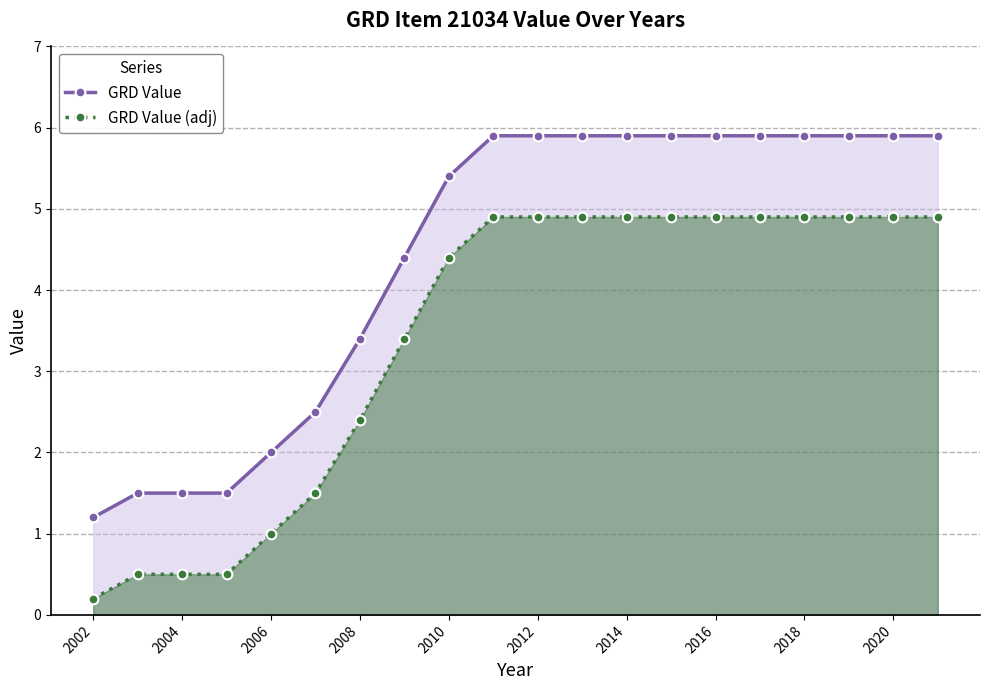

Reading left to right, extract all data points from this chart.

GRD Value: 1.2	1.5	1.5	1.5	2.0	2.5	3.4	4.4	5.4	5.9	5.9	5.9	5.9	5.9	5.9	5.9	5.9	5.9	5.9	5.9
GRD Value (adj): 0.2	0.5	0.5	0.5	1.0	1.5	2.4	3.4	4.4	4.9	4.9	4.9	4.9	4.9	4.9	4.9	4.9	4.9	4.9	4.9